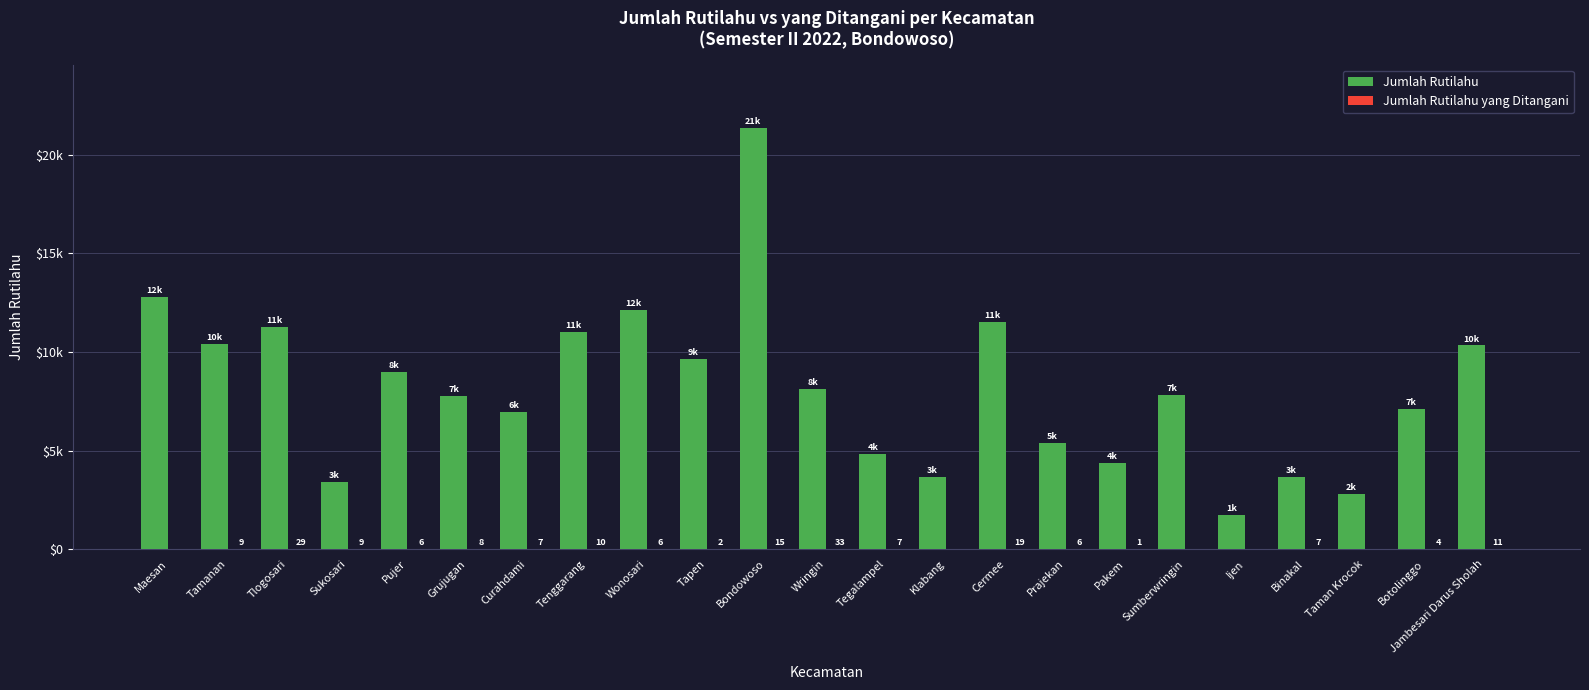

Are the bars grouped side by side (vs. stacked)?

Yes